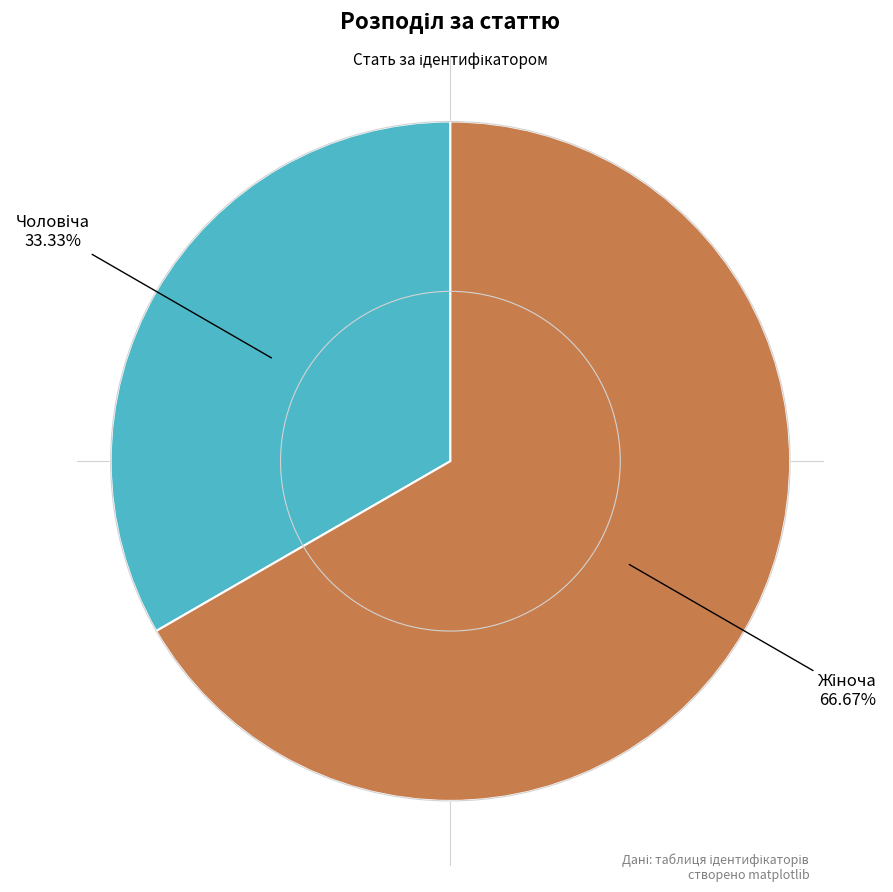

Rank the categories by value from highest to lowest.

Жіноча, Чоловіча